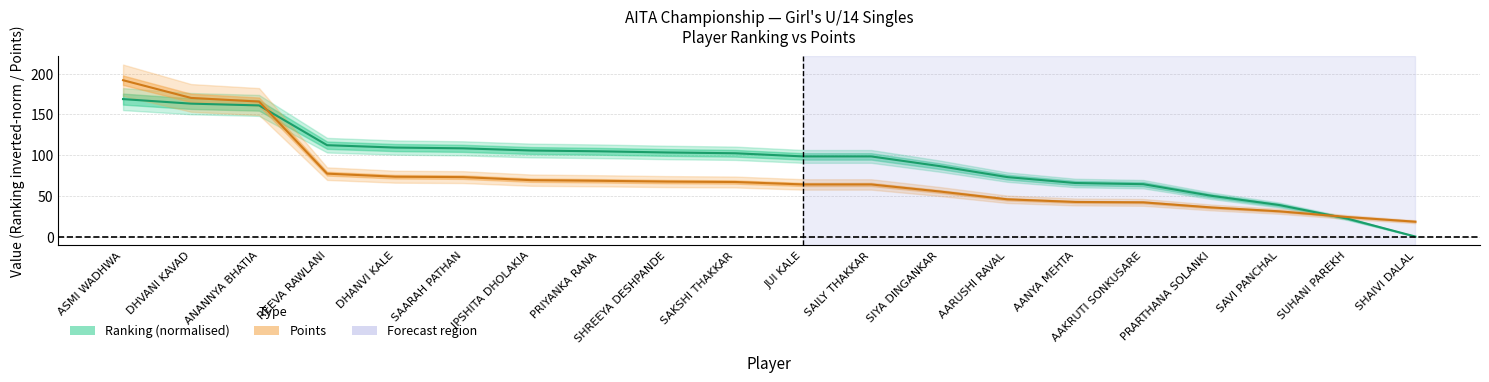

True or false: Points has a value of 55.4 at SIYA DINGANKAR.

True